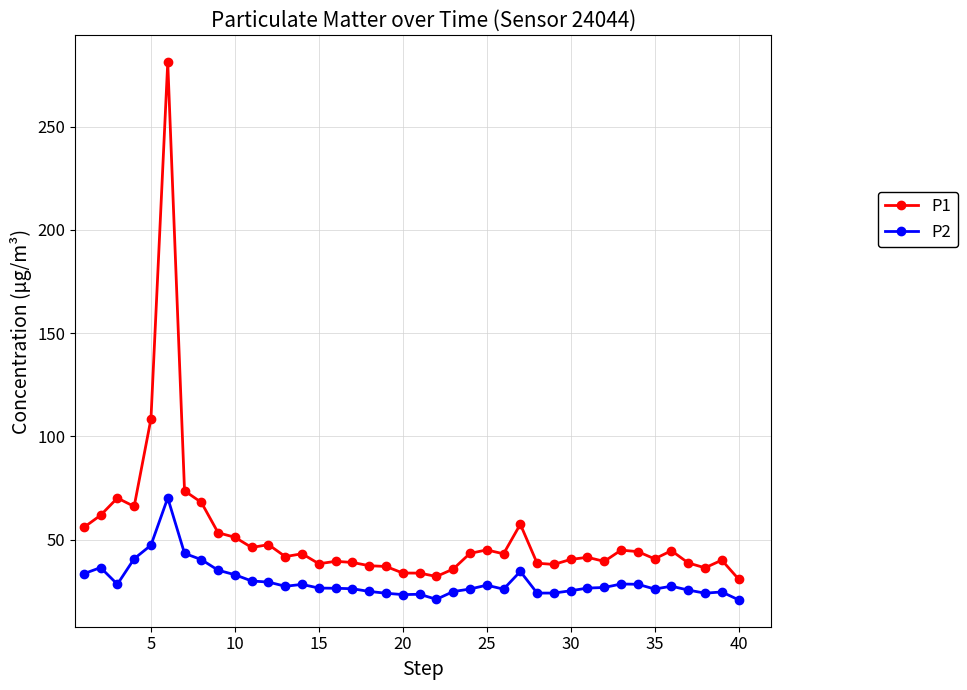

What are all the series names shown in the legend?

P1, P2